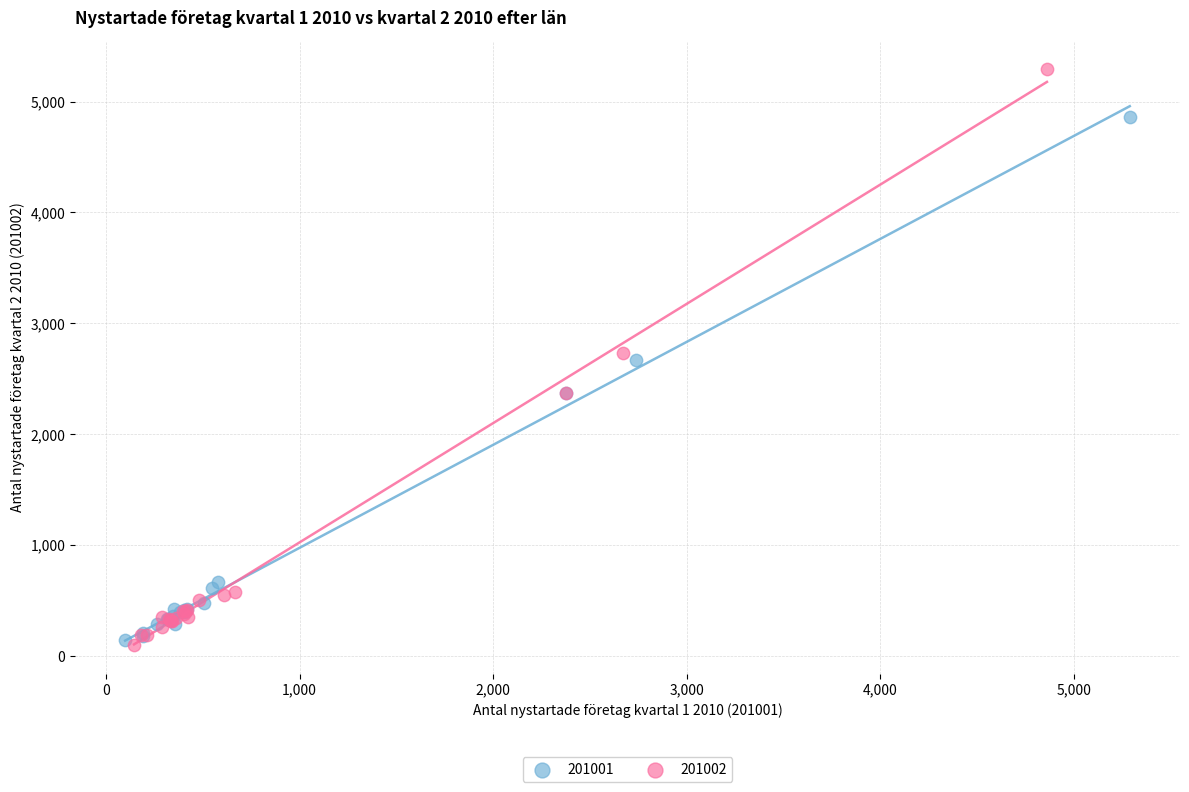

Which series has the largest Y range (max minus min)?

201002